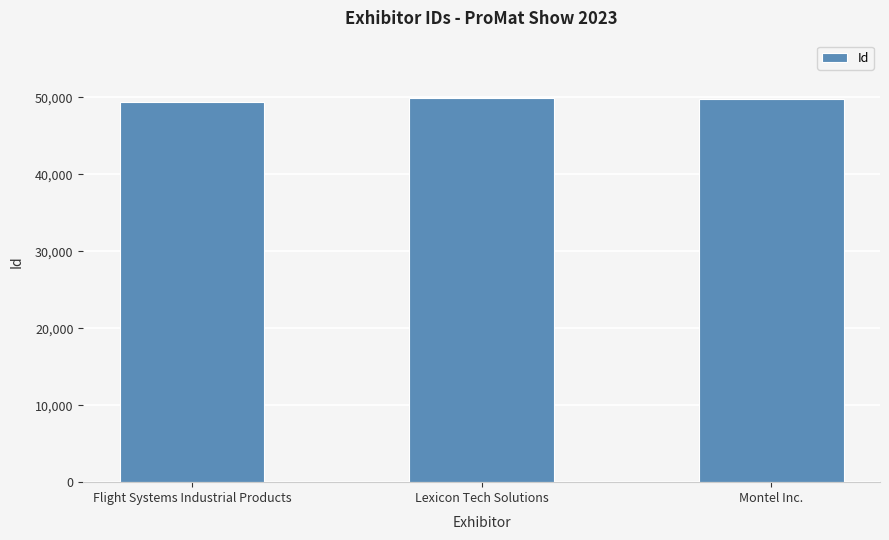

What is the sum of the values at Flight Systems Industrial Products and Lexicon Tech Solutions?

99241